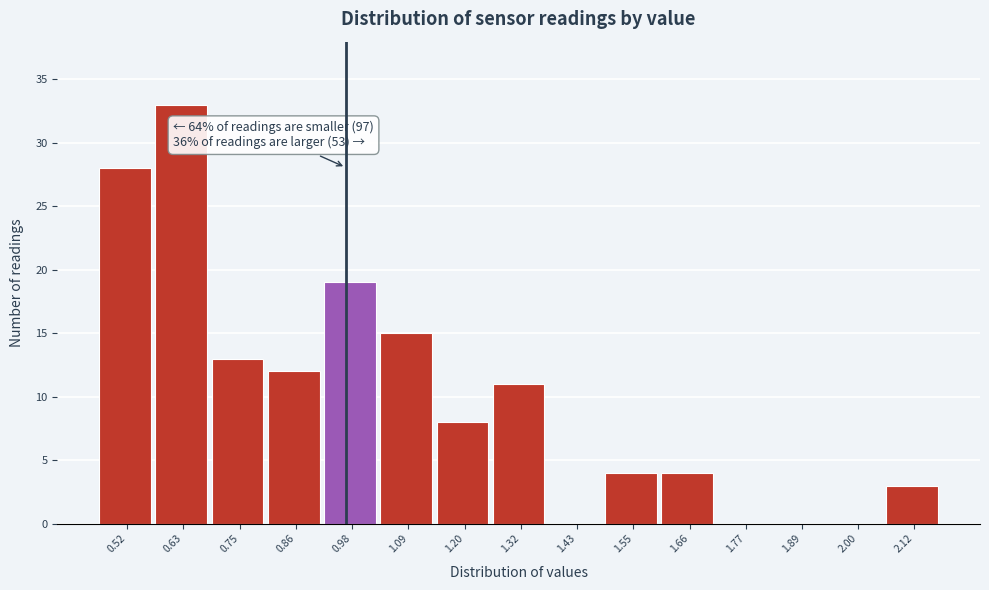

Reading right to left, what are all the values shown in this chart?

2.12=3	2.00=0	1.89=0	1.77=0	1.66=4	1.55=4	1.43=0	1.32=11	1.20=8	1.09=15	0.98=19	0.86=12	0.75=13	0.63=33	0.52=28